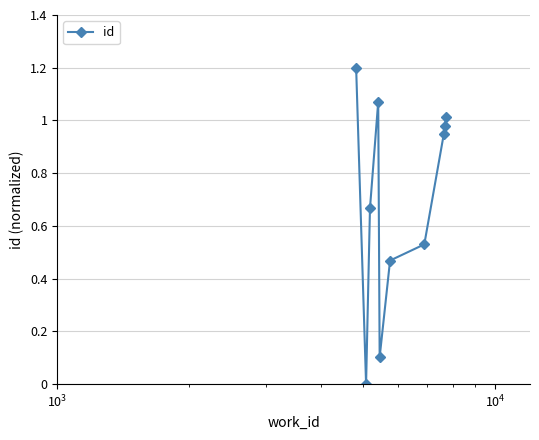

What is the maximum value shown in the chart?

1.2